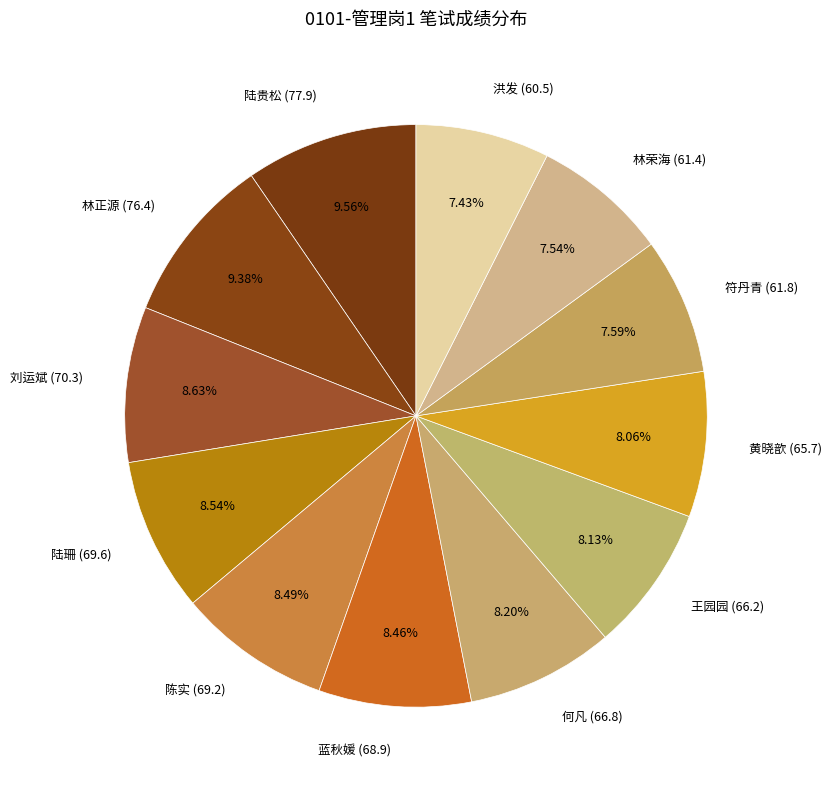

Is it true that 林荣海 (61.4) is 8% of the pie?

True